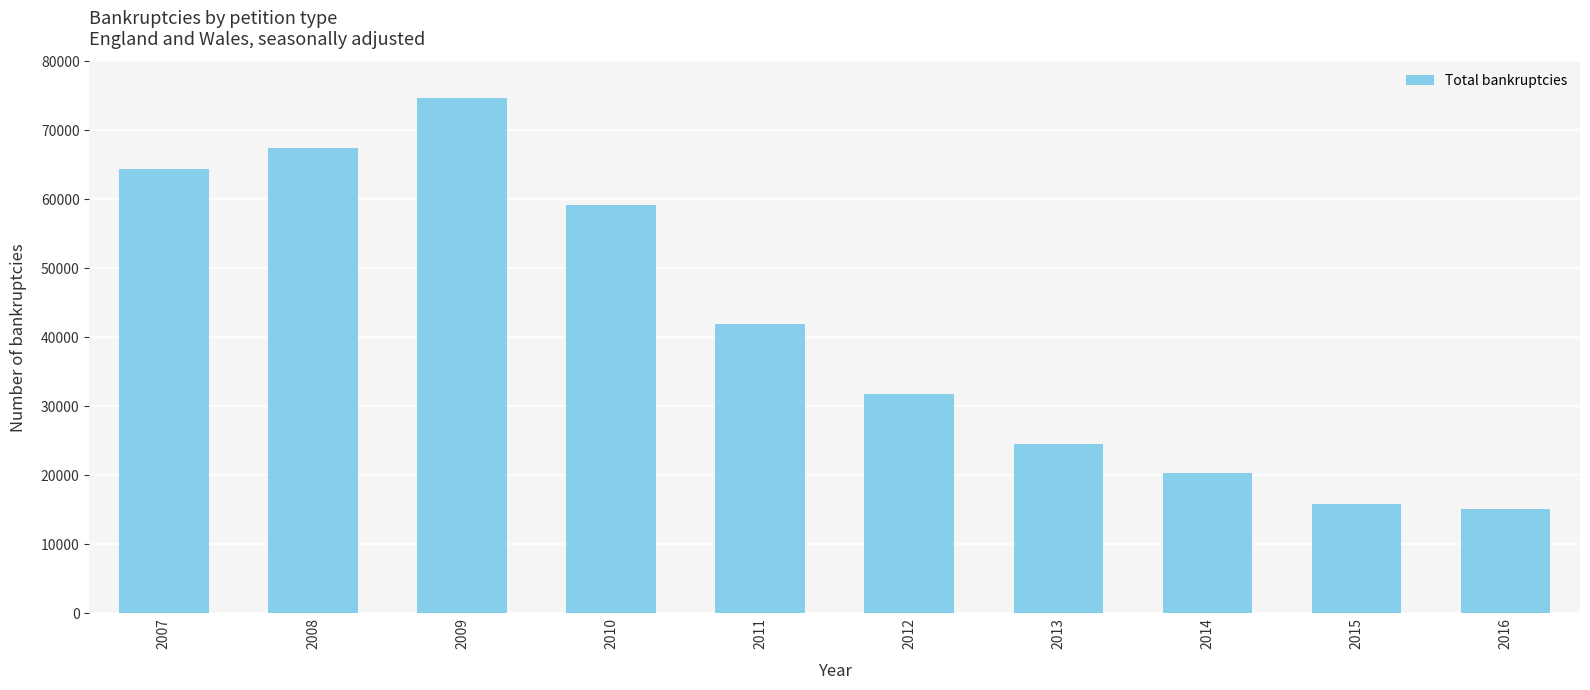

Reading left to right, transcribe all the data shown in this chart.

64480	67428	74671	59173	41876	31787	24571	20345	15845	15044